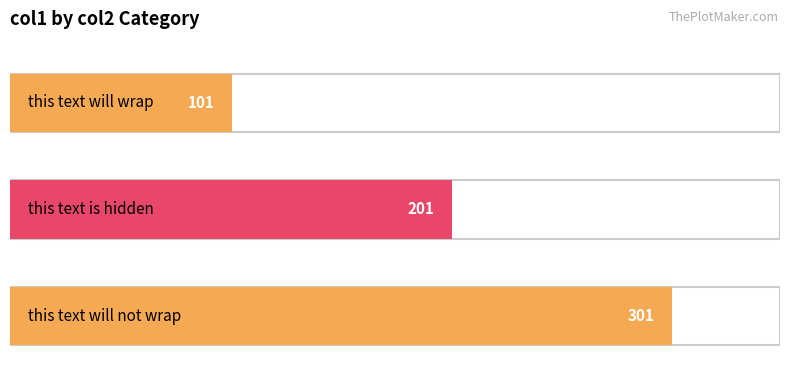

Reading right to left, what are all the values shown in this chart?

301	201	101